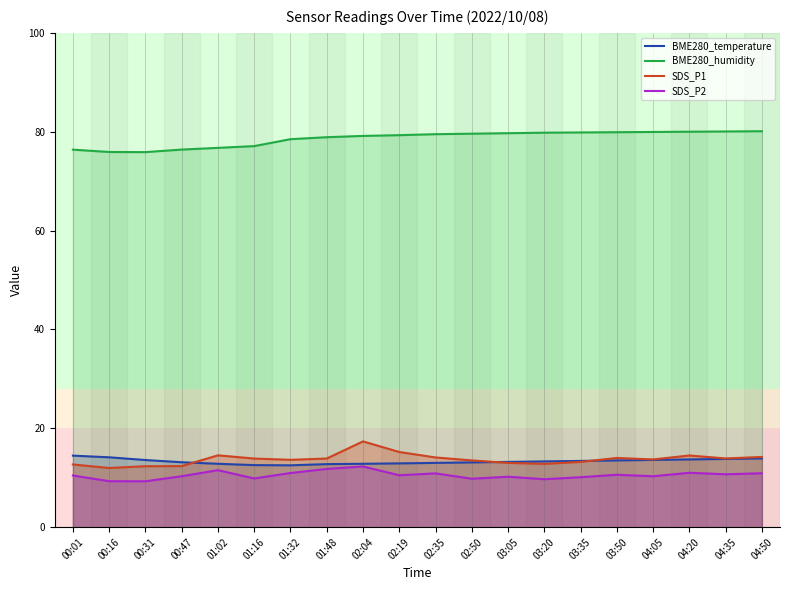

How many values in the BME280_temperature series exceed 13?

13